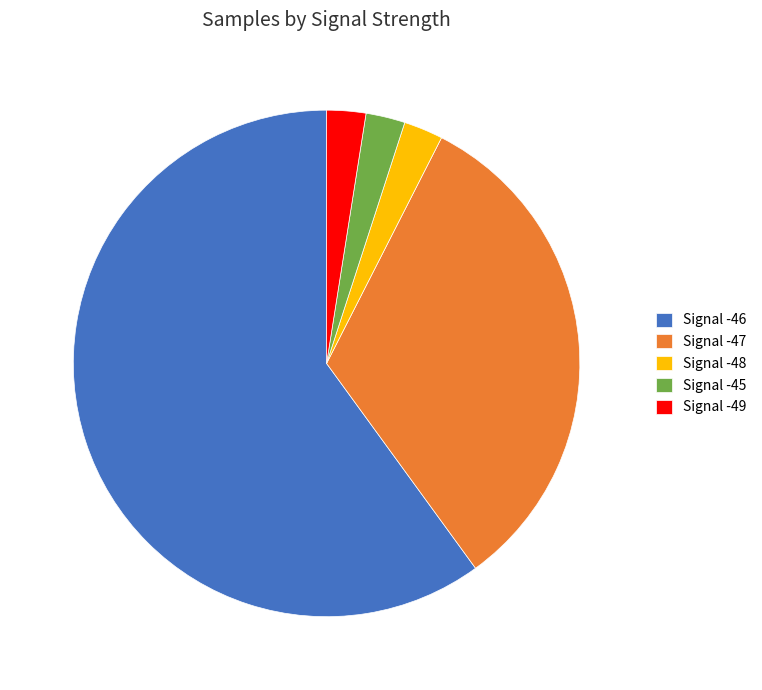

Does any single category account for the majority?

Yes